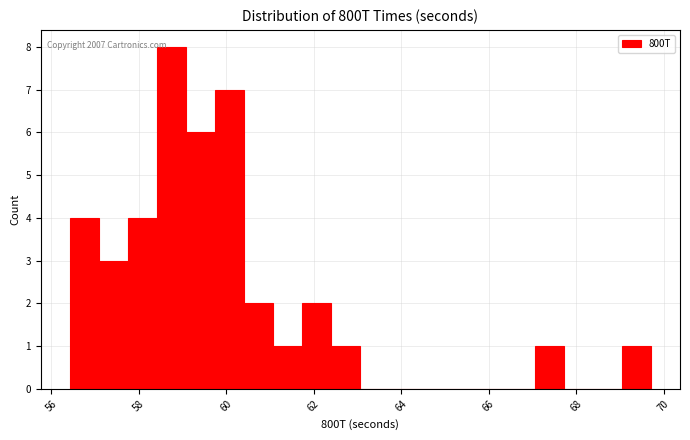

Around what value on the x-axis is the tallest bar? Give the approximate position of its centre, as read against the axis.

58.8